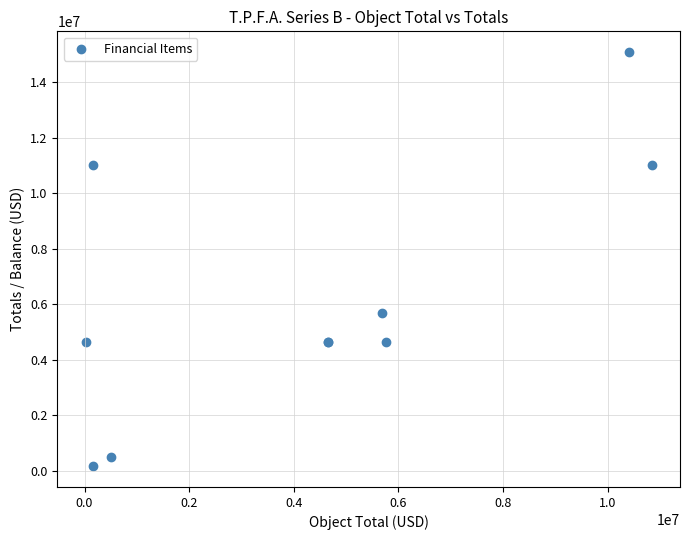

What Y value in the scatter plot is closest to 7621432?

5690000.0